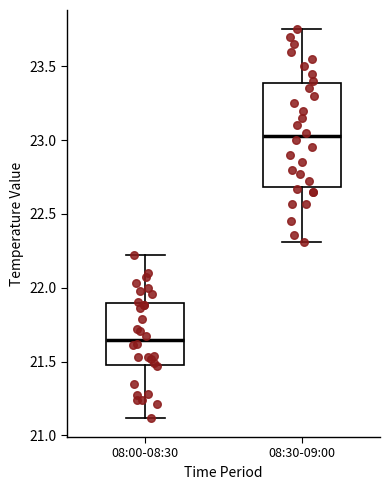

Reading left to right, transcribe this box plot: for each box, give where its median line is, the range the box spans, and where its two whiskers end, as read against the y-axis. The values are not printed on the chart, so give them approximately, as read against the axis.

08:00-08:30: median 21.65, box 21.50 to 21.90, whiskers 21.10 to 22.20
08:30-09:00: median 23.05, box 22.70 to 23.40, whiskers 22.30 to 23.75